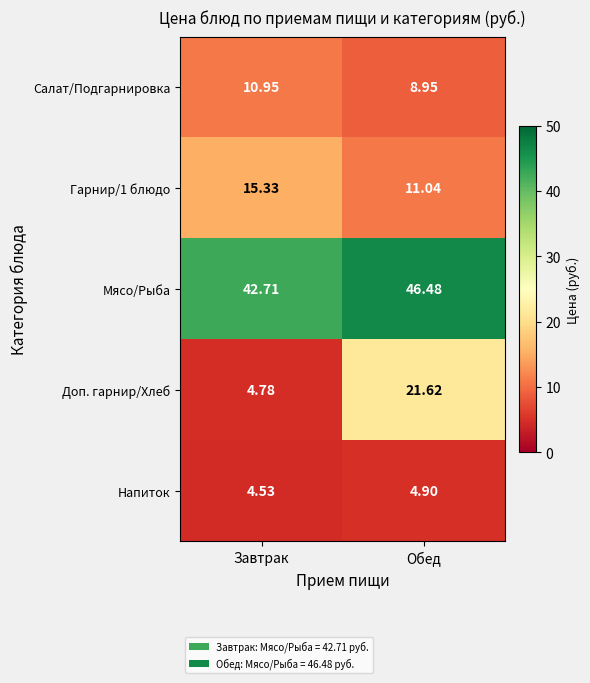

At which label does Доп. гарнир/Хлеб reach its peak?

Обед